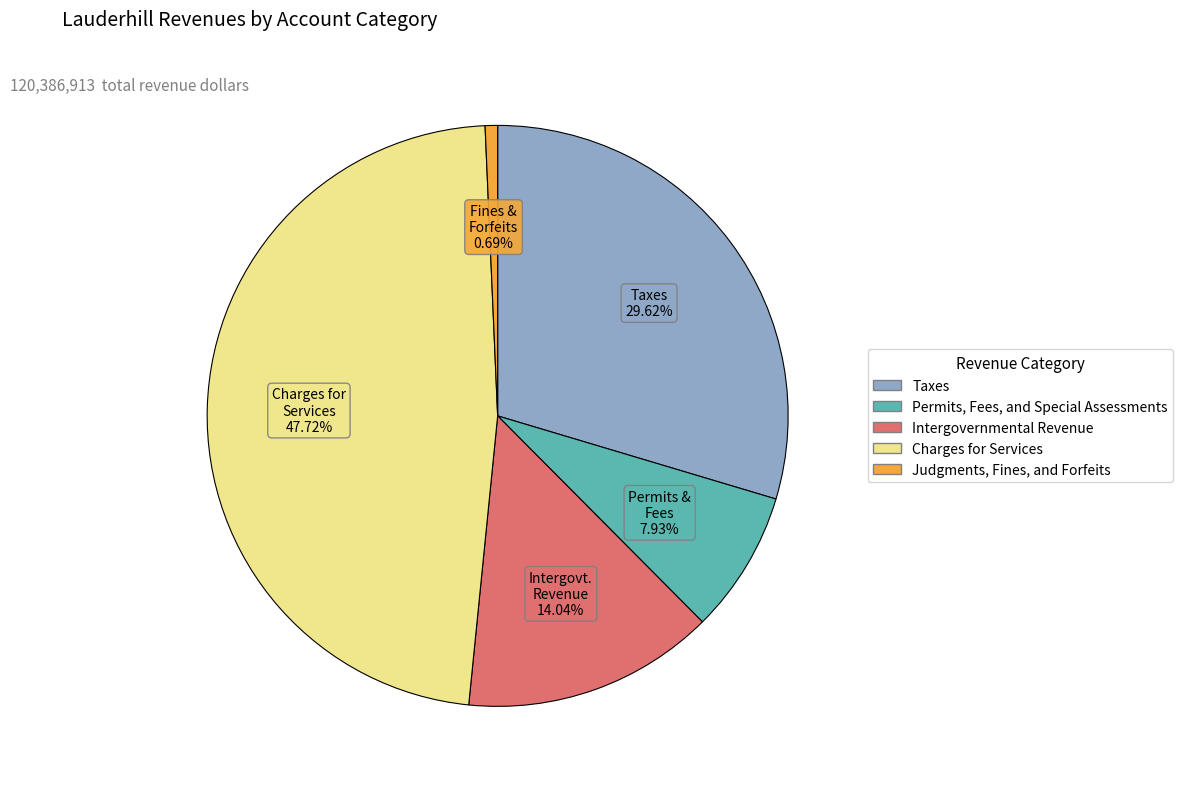

Is there any slice that represents more than half of the pie?

No